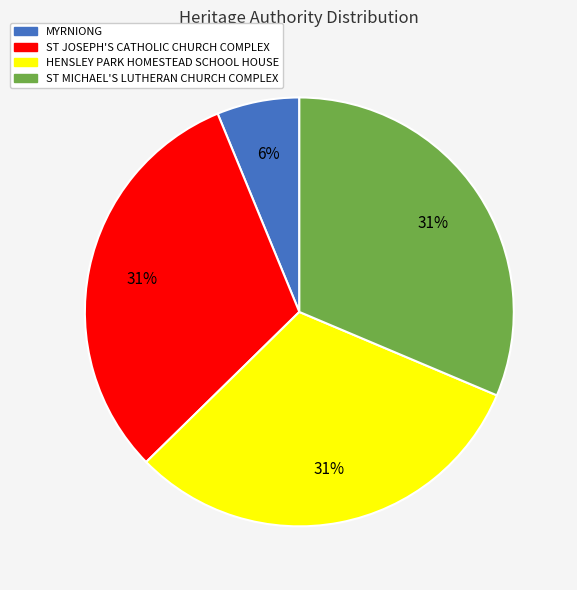

To the nearest percent, what is the average slice percentage?

25%